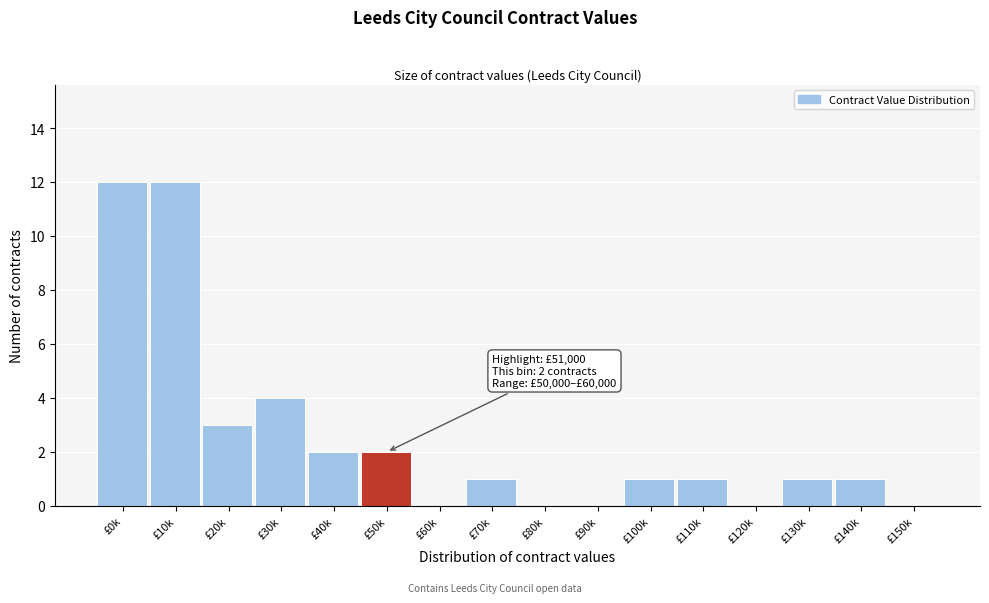

Reading left to right, extract all data points from this chart.

£0k=12	£10k=12	£20k=3	£30k=4	£40k=2	£50k=2	£60k=0	£70k=1	£80k=0	£90k=0	£100k=1	£110k=1	£120k=0	£130k=1	£140k=1	£150k=0